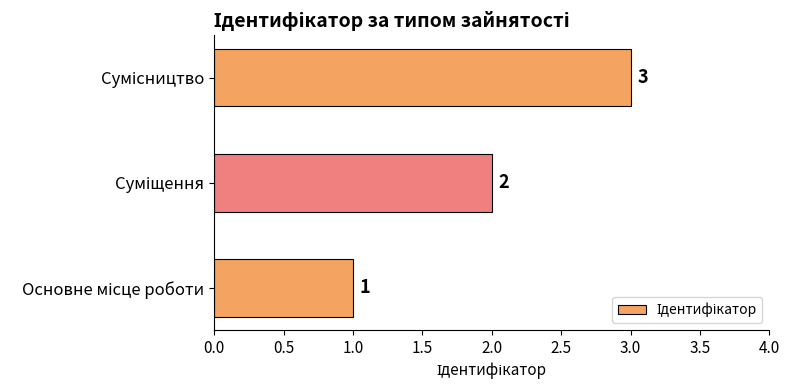

What is the maximum value shown in the chart?

3